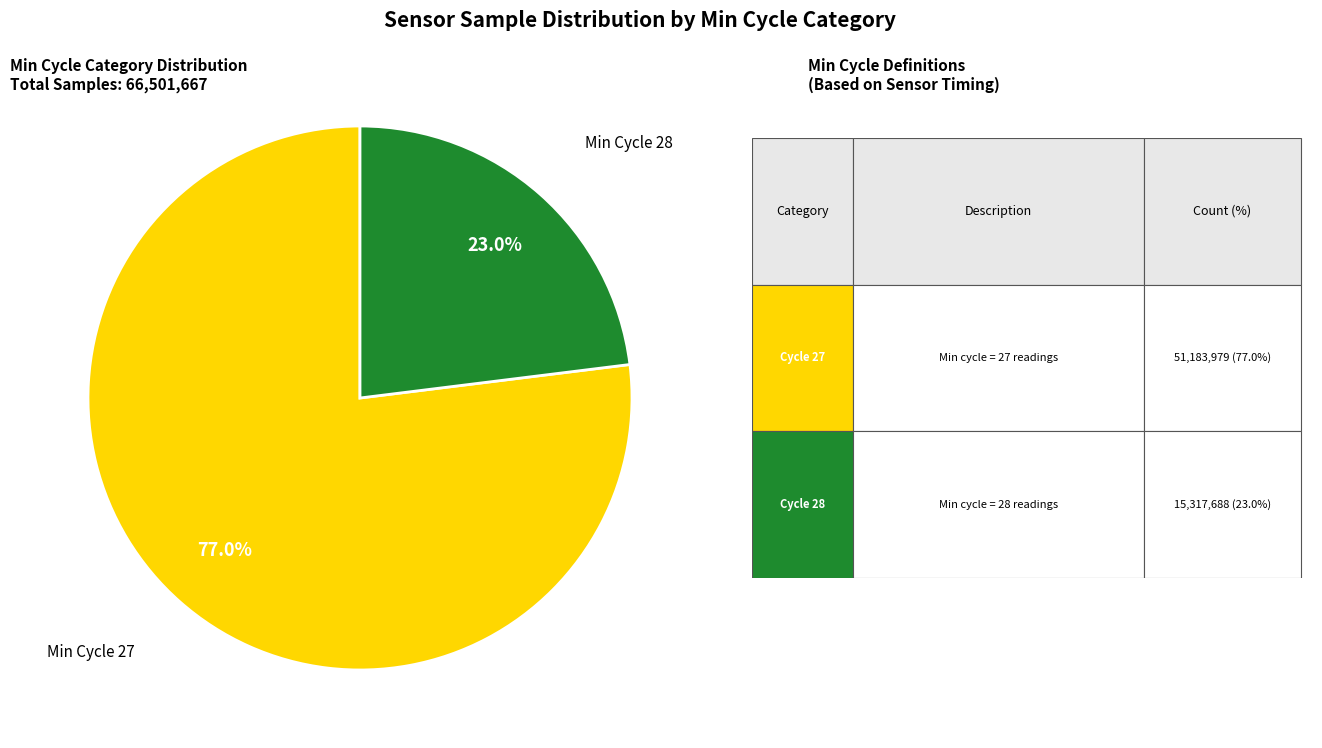

Does any single category account for the majority?

Yes